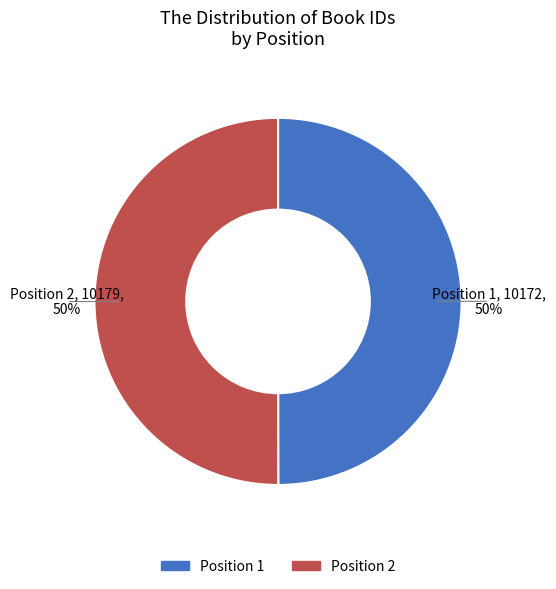

To the nearest percent, what is the average slice percentage?

50%